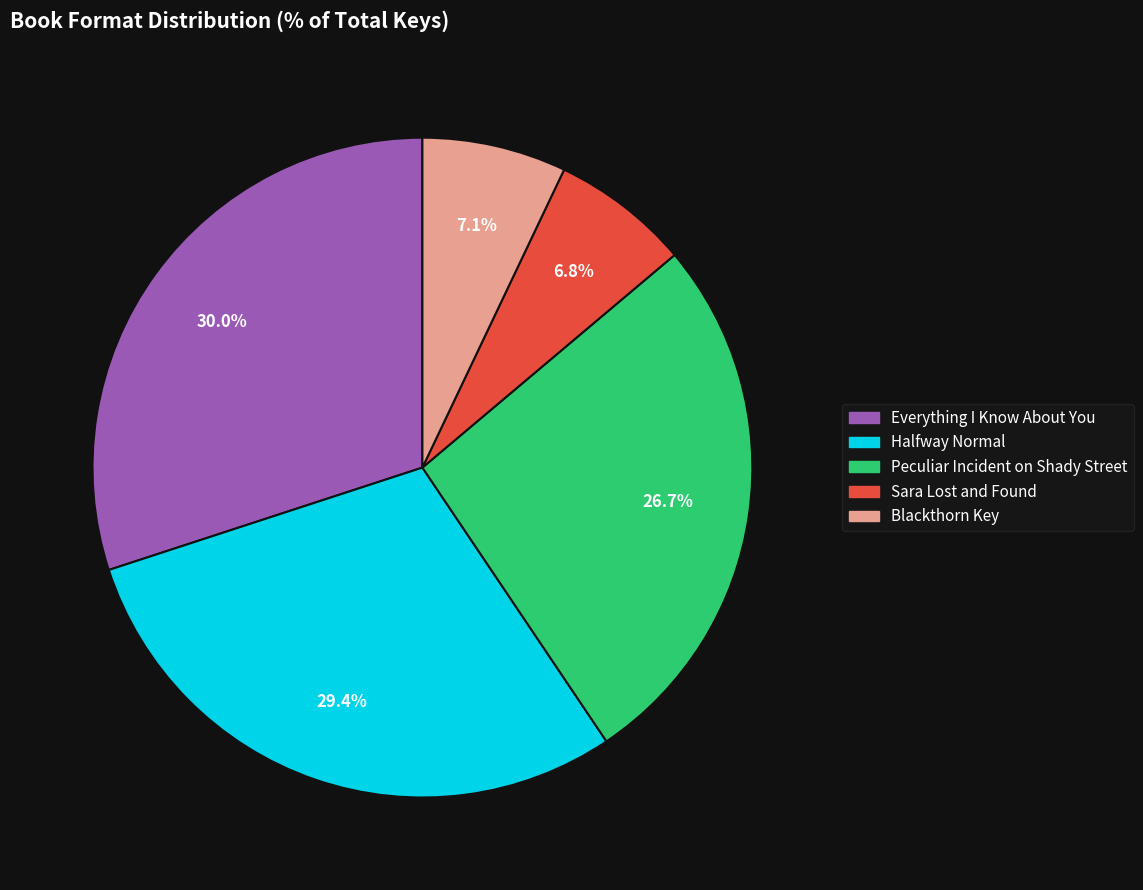

The Sara Lost and Found slice represents 14% of the pie. True or false?

False